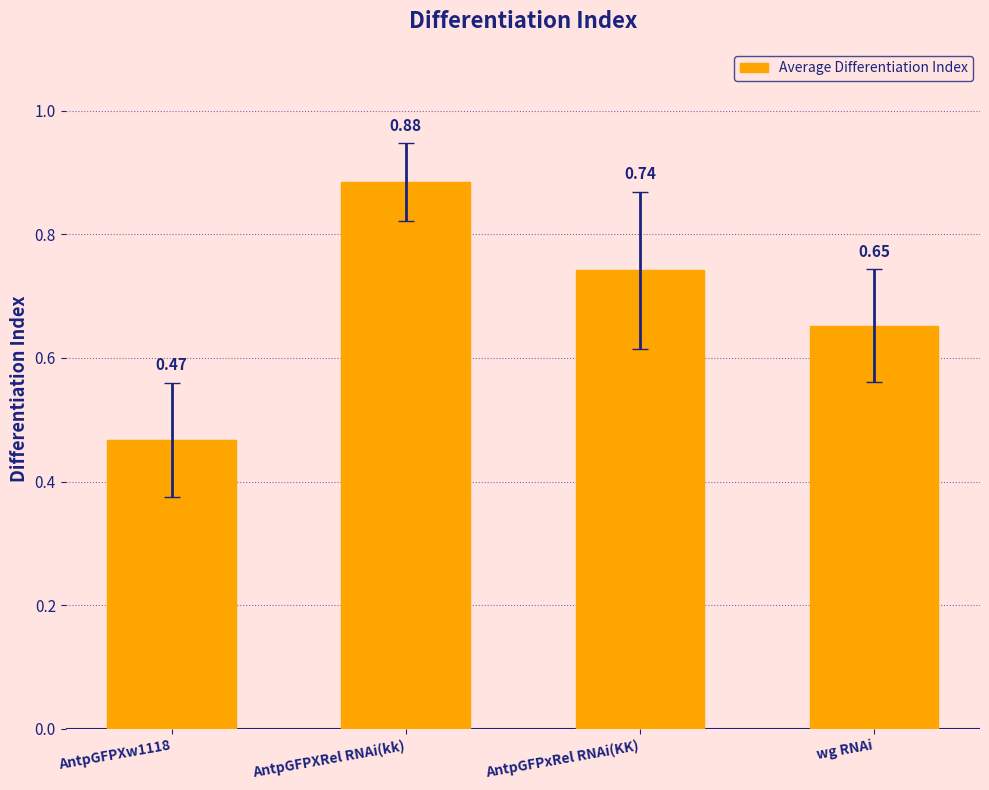

Between AntpGFPXw1118 and wg RNAi, which is larger?

wg RNAi